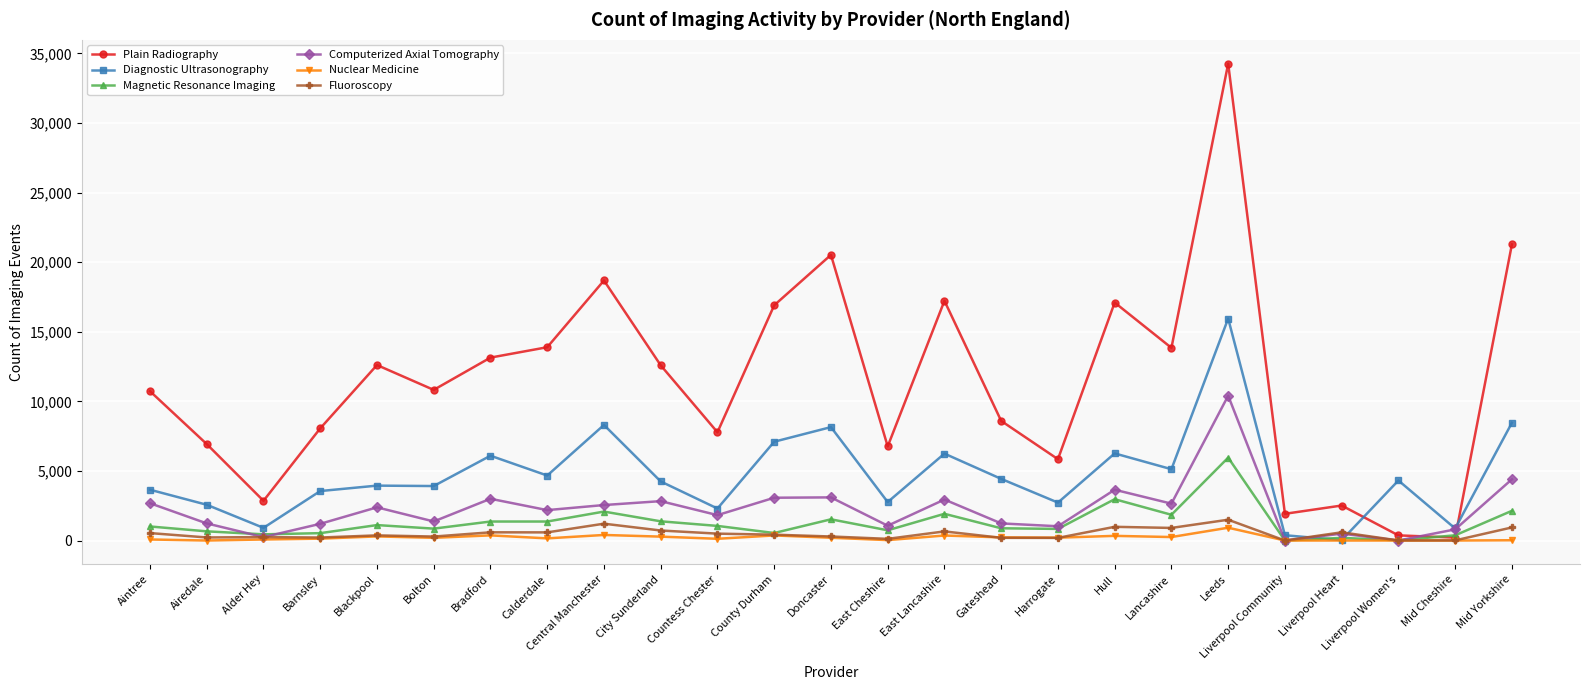

Which series changed the most between Bradford and Hull?

Plain Radiography